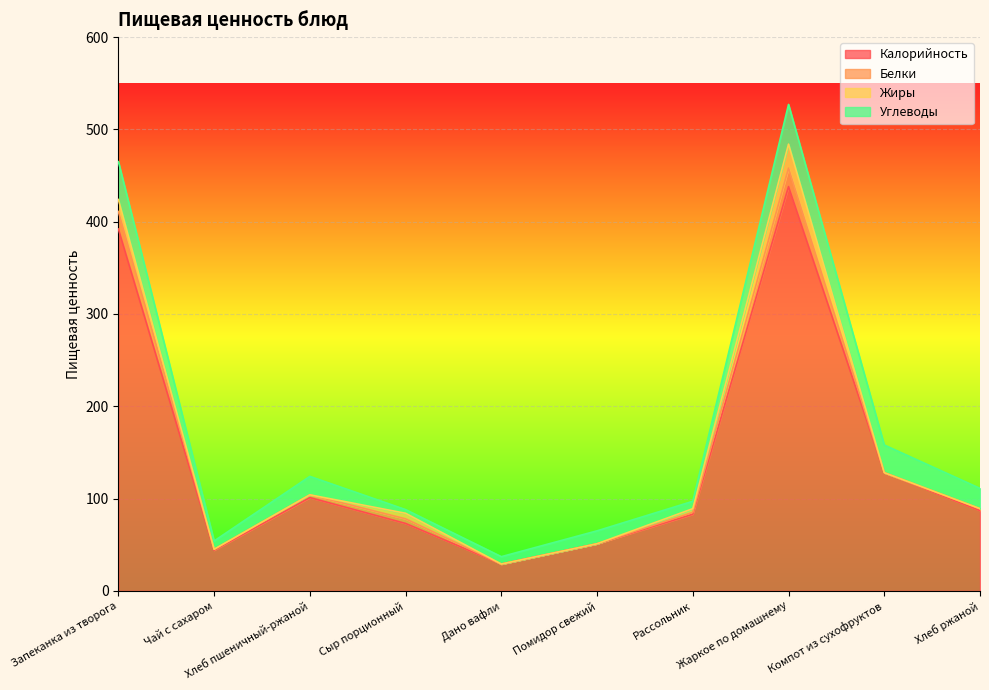

What is the label of the 2nd point from the right?

Компот из сухофруктов